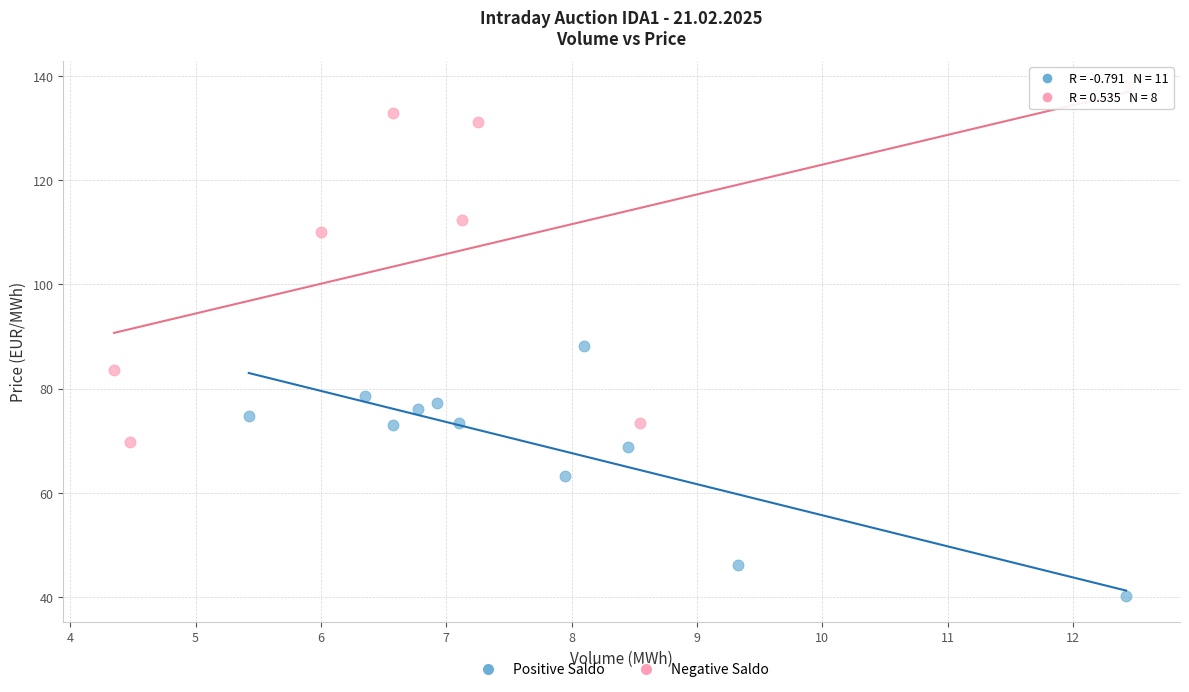

Which series contains the lowest Y value?

Positive Saldo